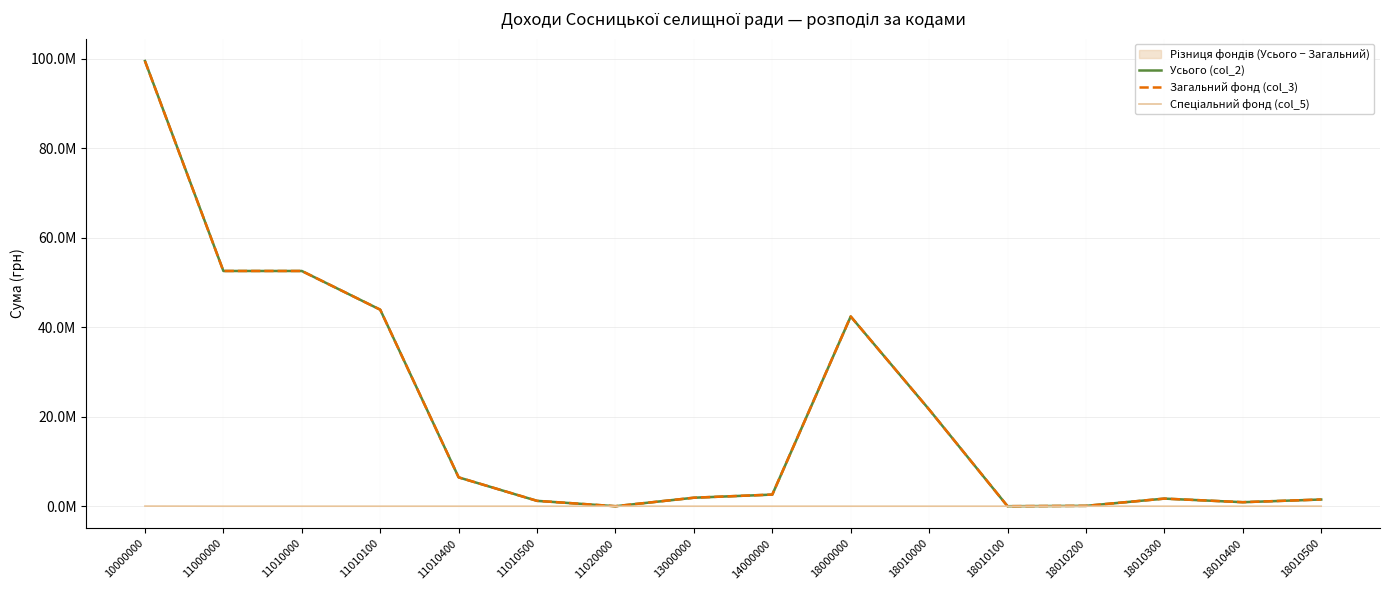

Where is the first local maximum for Усього (col_2)?

18000000